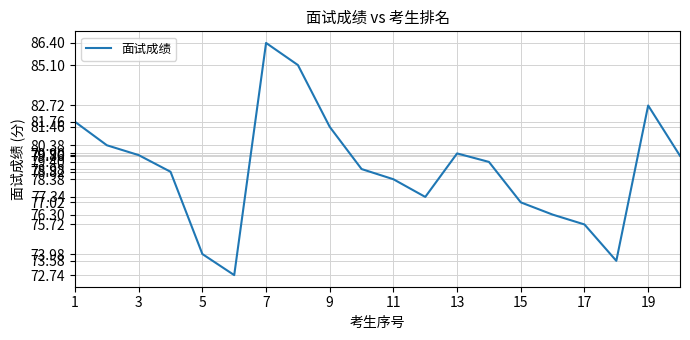

What is the difference between the maximum and minimum values?

13.7